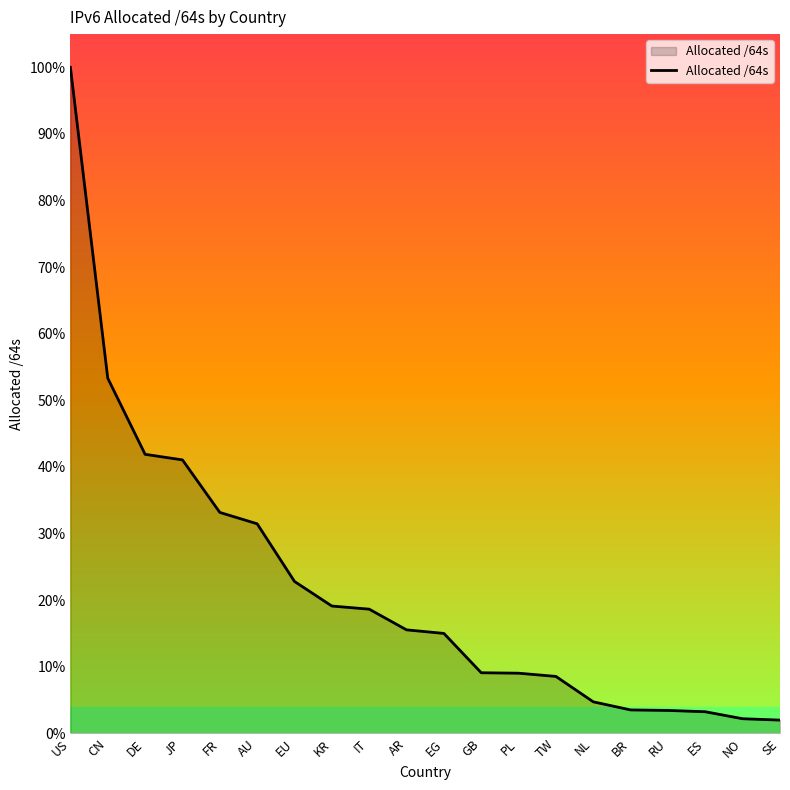

What is the difference between the second highest and second lowest values?

60116637450240